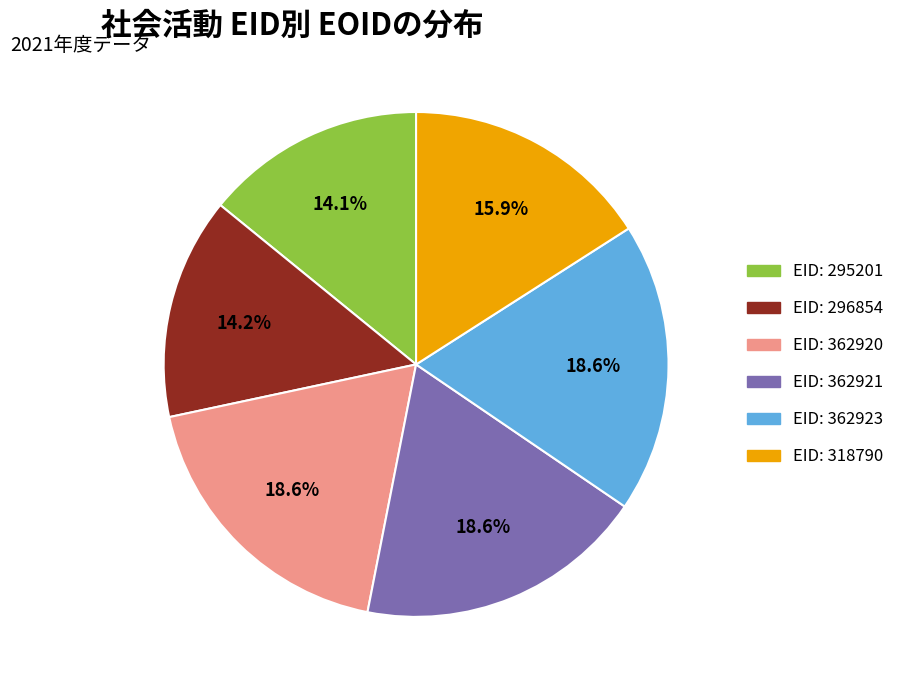

Approximately how many times larger is the value at EID: 295201 compared to EID: 362923?

0.8